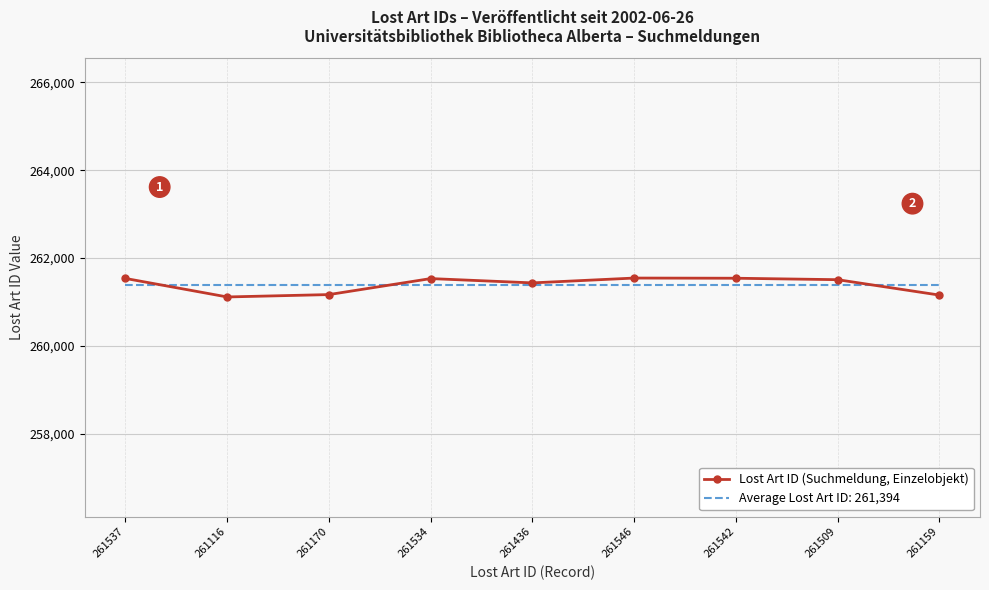

True or false: Lost Art ID (Suchmeldung, Einzelobjekt) has a value of 380543.0 at 261159.

False